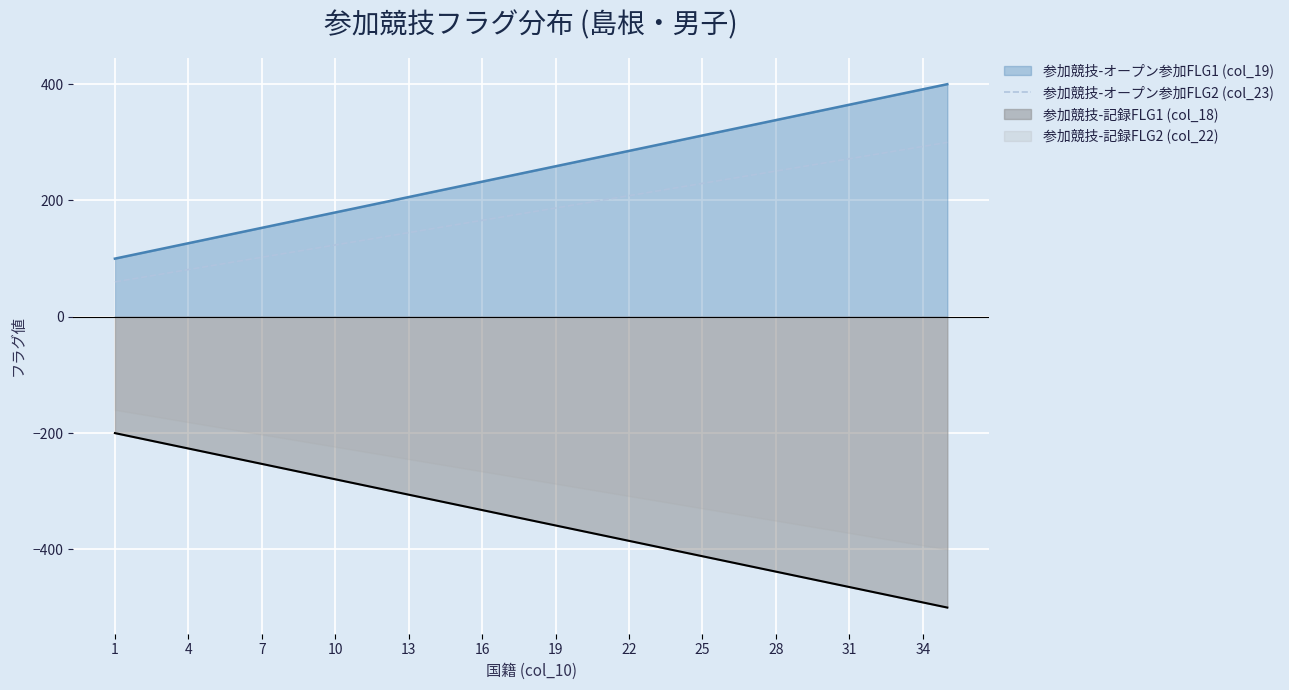

The 参加競技-オープン参加FLG1 (col_19) series shows 364.7 at 31. True or false?

True